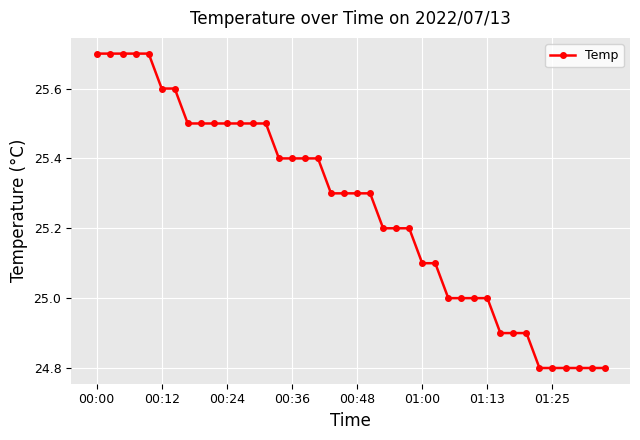

How many values are between 25 and 26?

31